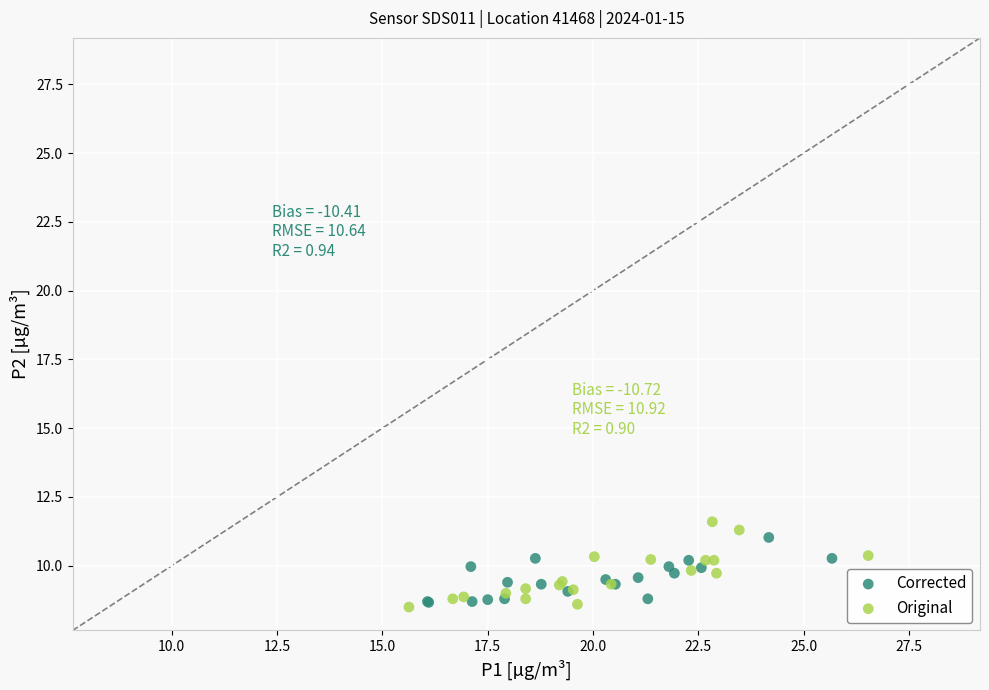

Which series has the widest spread of Y values?

Original